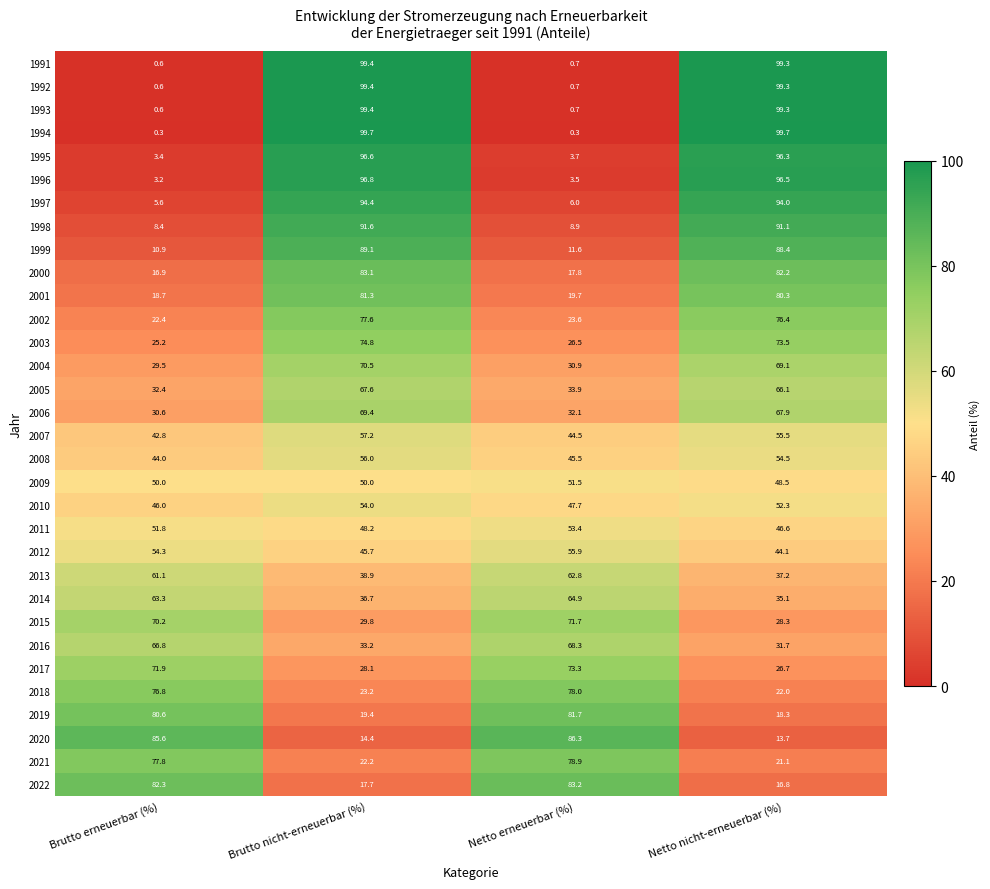

The 1994 series shows 0.3 at Brutto erneuerbar (%). True or false?

True